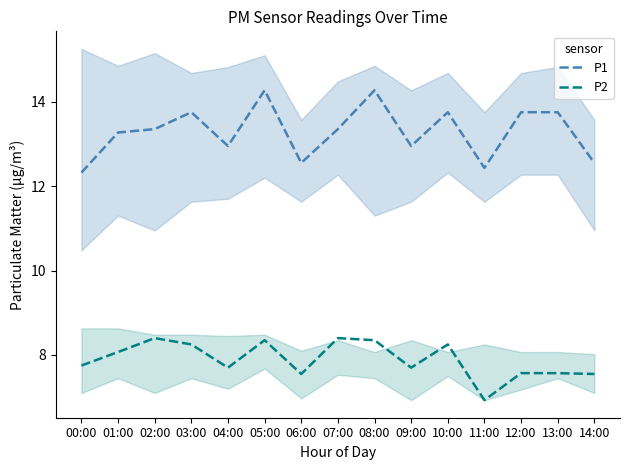

Is it true that P2 equals 5.5 at 01:00?

False